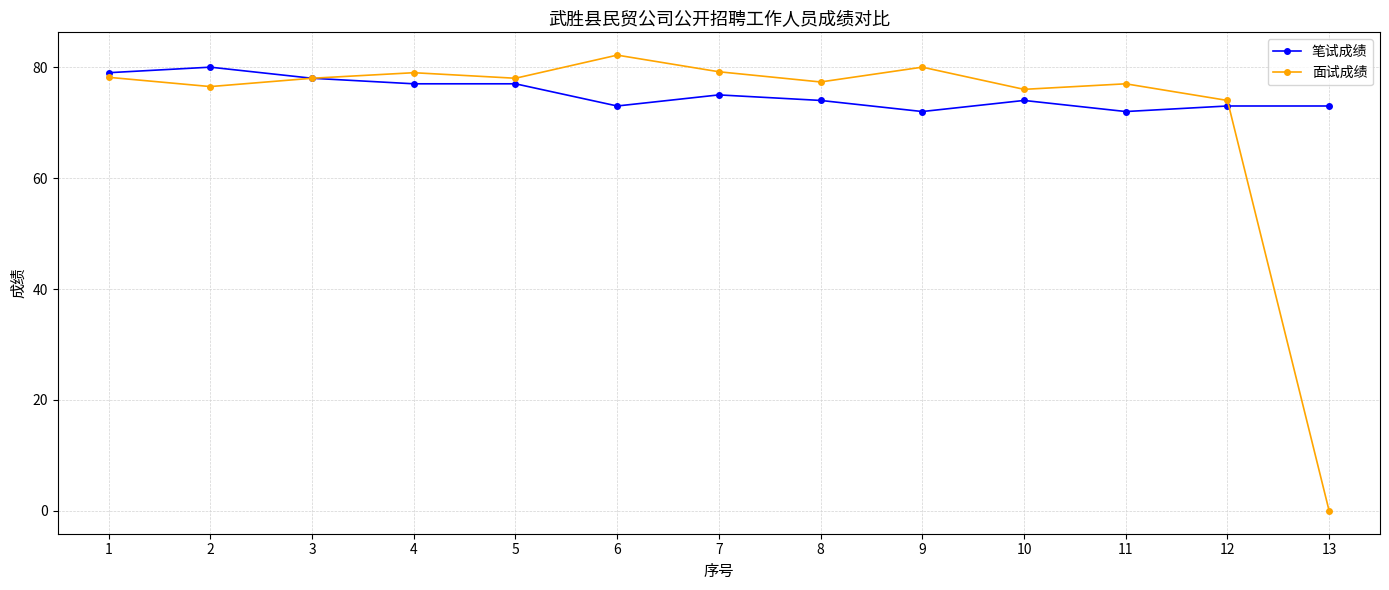

True or false: 面试成绩 has more than 0 points higher than both neighbors.

True